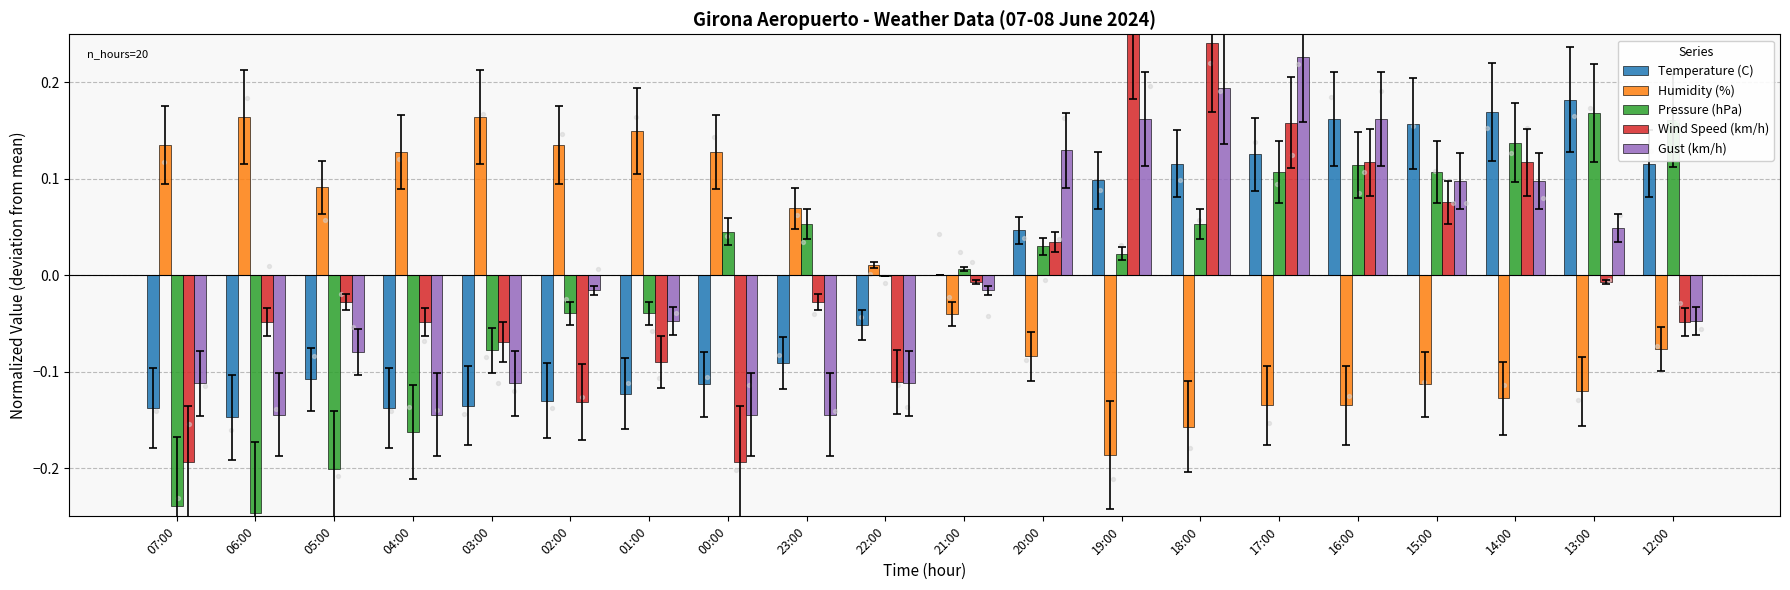

What are all the series names shown in the legend?

Temperature (C), Humidity (%), Pressure (hPa), Wind Speed (km/h), Gust (km/h)